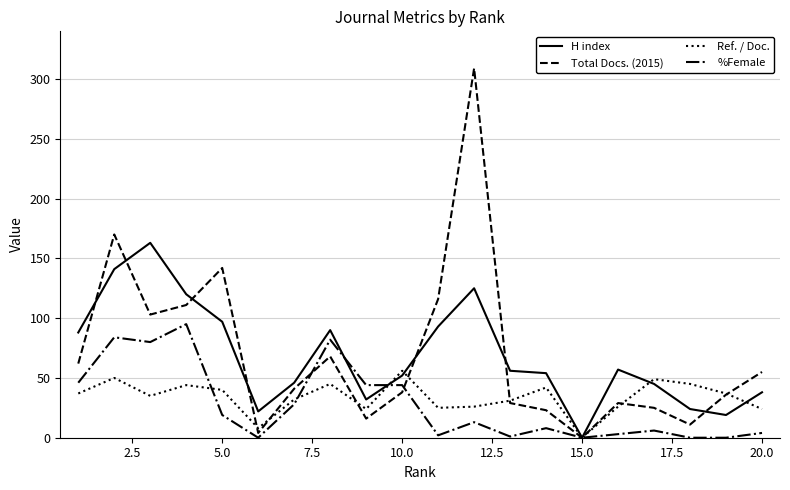

Which series has the widest spread of values?

Total Docs. (2015)